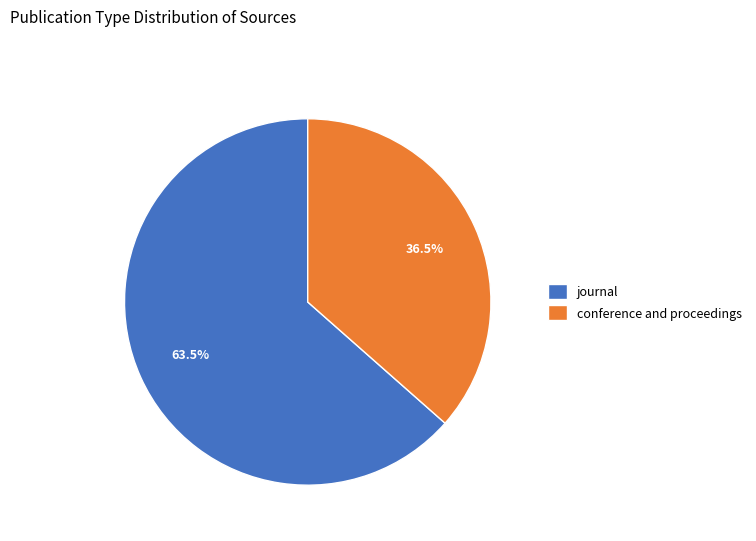

The journal slice represents 70% of the pie. True or false?

False